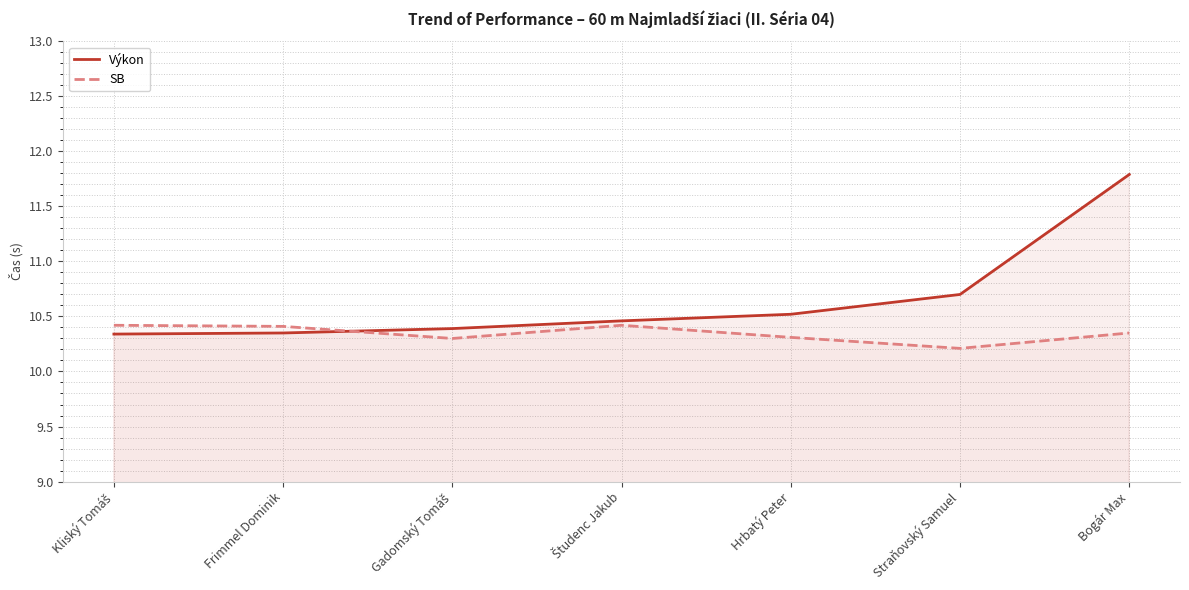

What are all the series names shown in the legend?

Výkon, SB